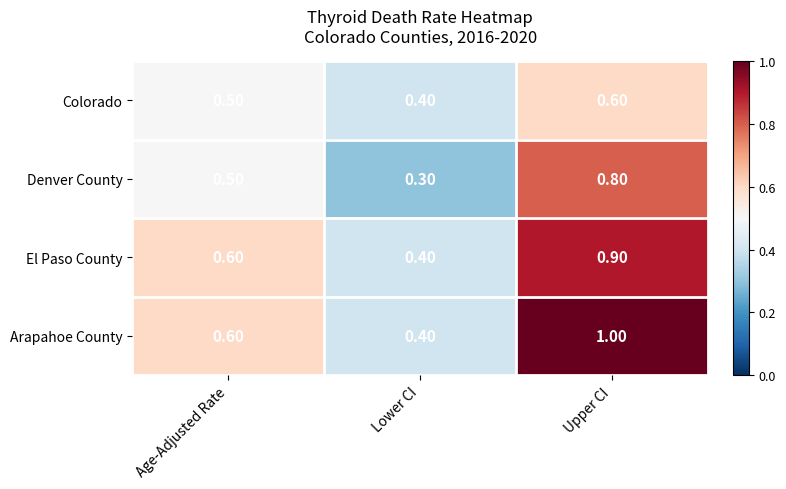

Which series has the widest spread of values?

Arapahoe County